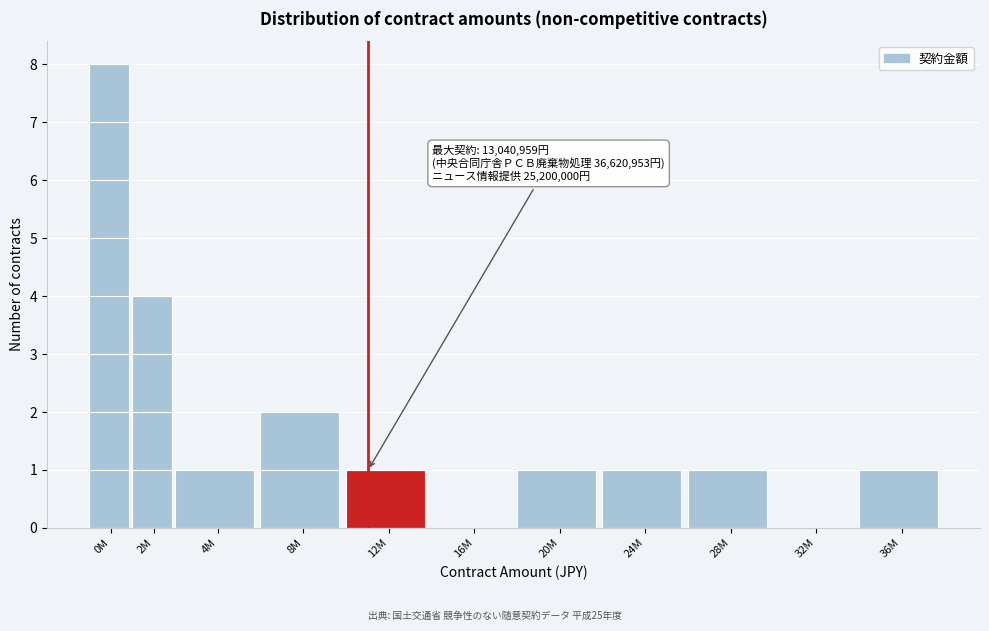

Reading right to left, what are all the values shown in this chart?

36M=1	32M=0	28M=1	24M=1	20M=1	16M=0	12M=1	8M=2	4M=1	2M=4	0M=8